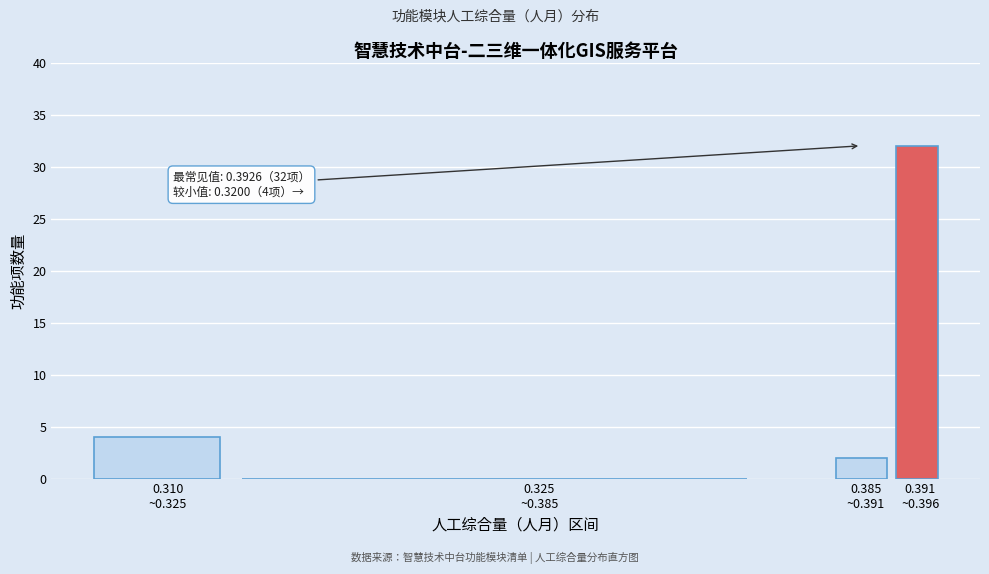

What is the greatest value displayed?

32